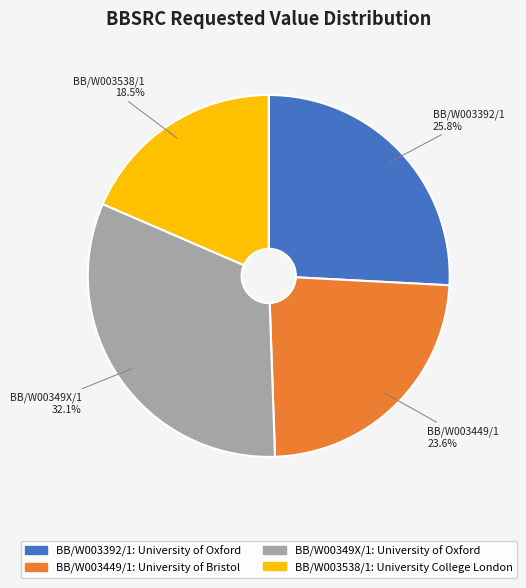

To the nearest percent, what is the combined percentage of BB/W003538/1 and BB/W00349X/1?

51%